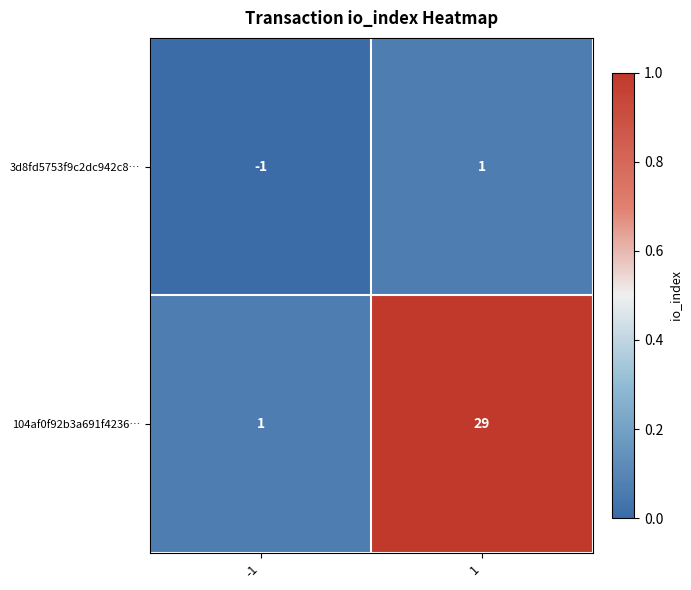

Is it true that 104af0f92b3a691f4236… equals 1 at -1?

True